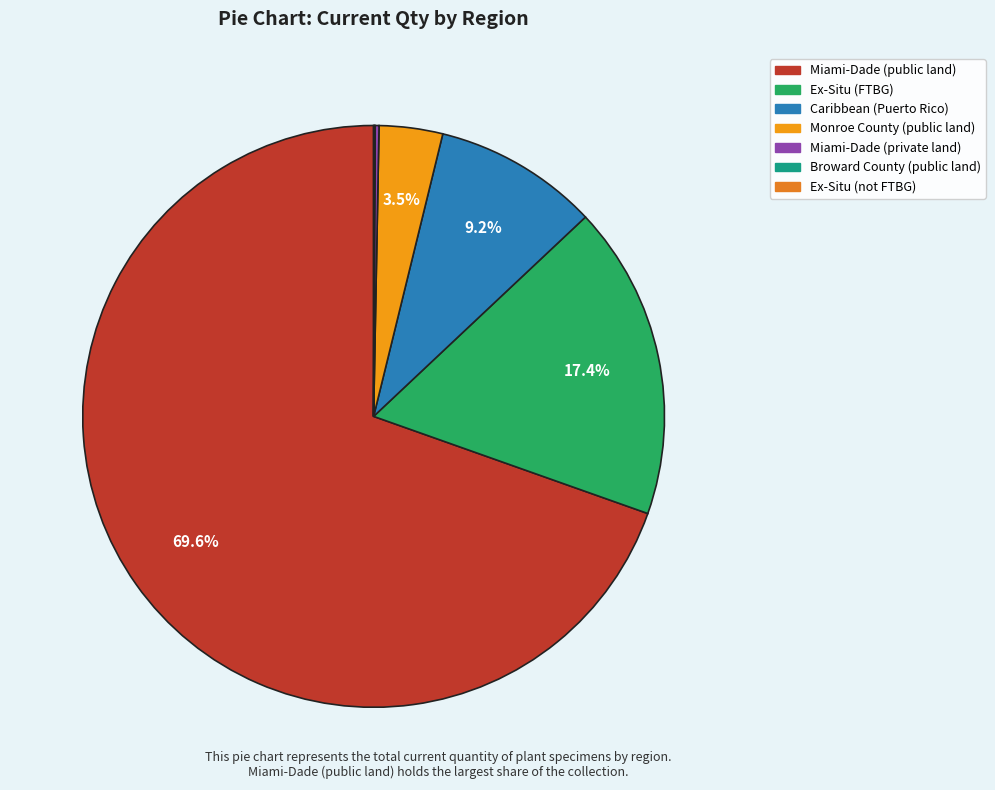

To the nearest percent, what is the difference between the Miami-Dade (public land) and Caribbean (Puerto Rico) slice percentages?

60%